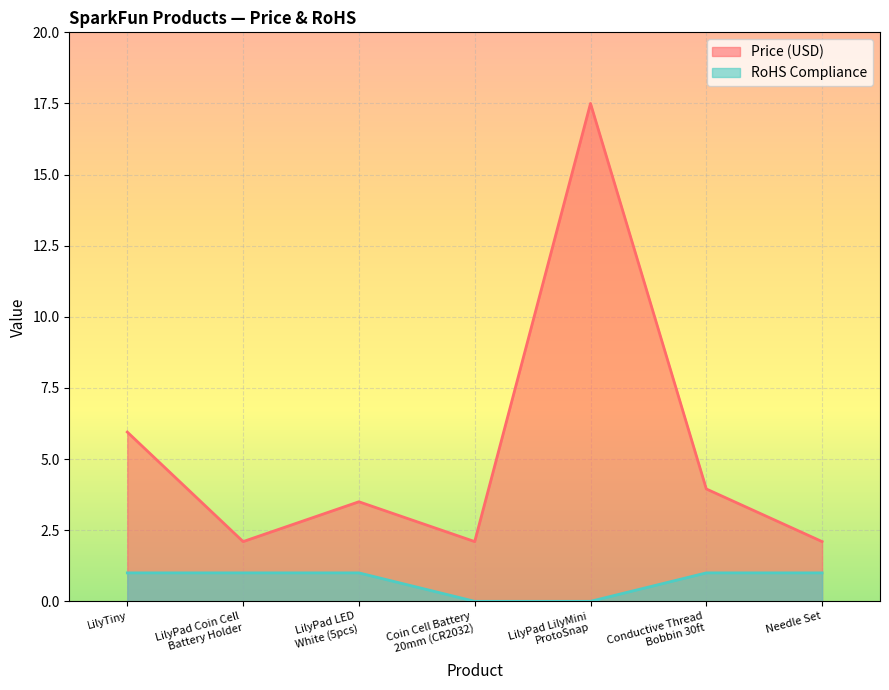

What is the label of the 2nd point from the left?

LilyPad Coin Cell
Battery Holder